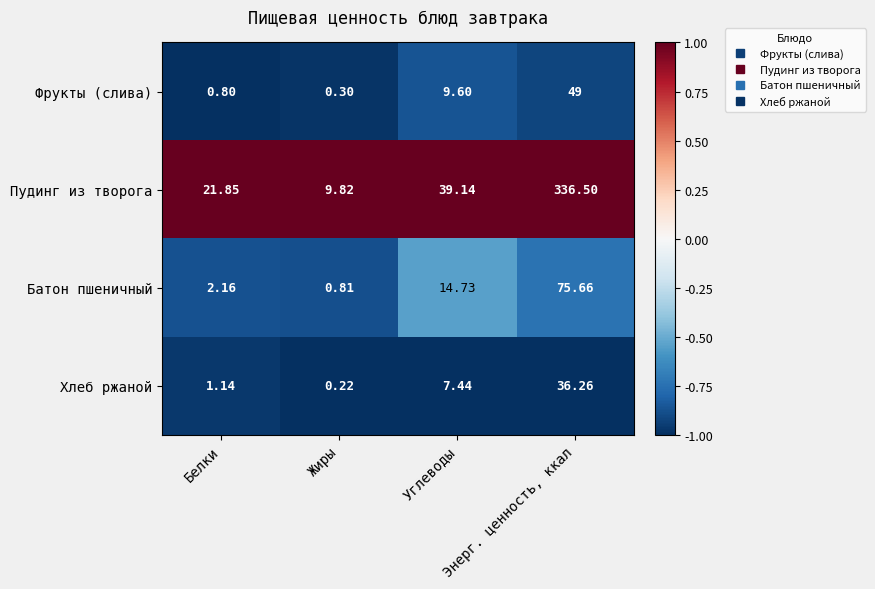

Where is Хлеб ржаной nearest to the value 18?

Углеводы